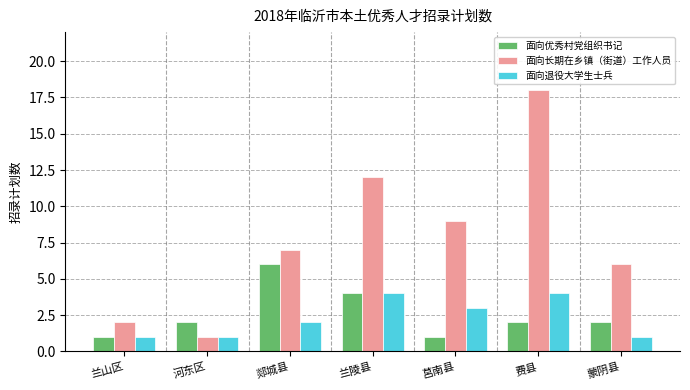

What is the difference between the 面向长期在乡镇（街道）工作人员 values at 蒙阴县 and 兰山区?

4